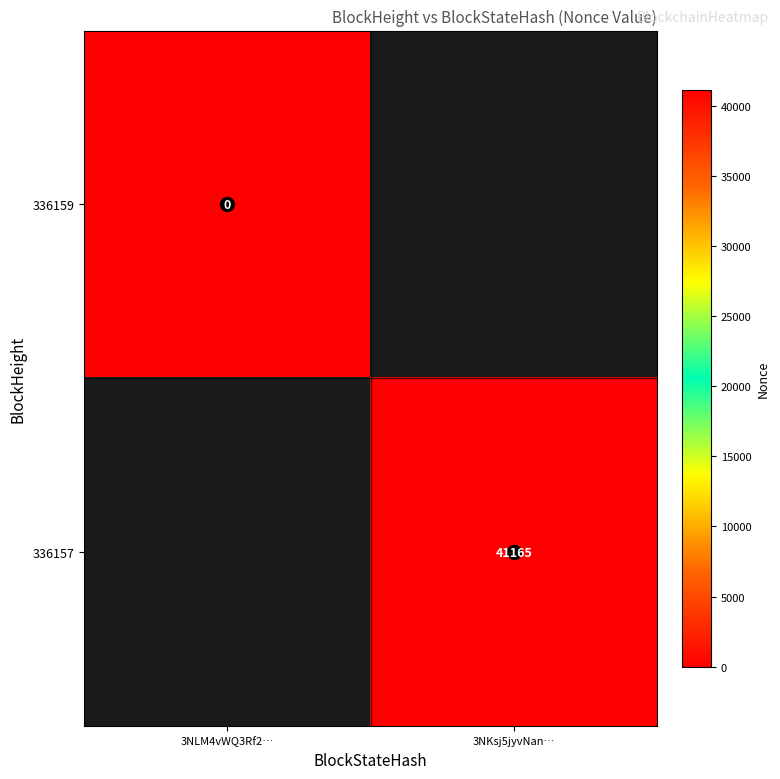

Between 3NLM4vWQ3Rf2… and 3NKsj5jyvNan…, which is larger?

3NKsj5jyvNan…